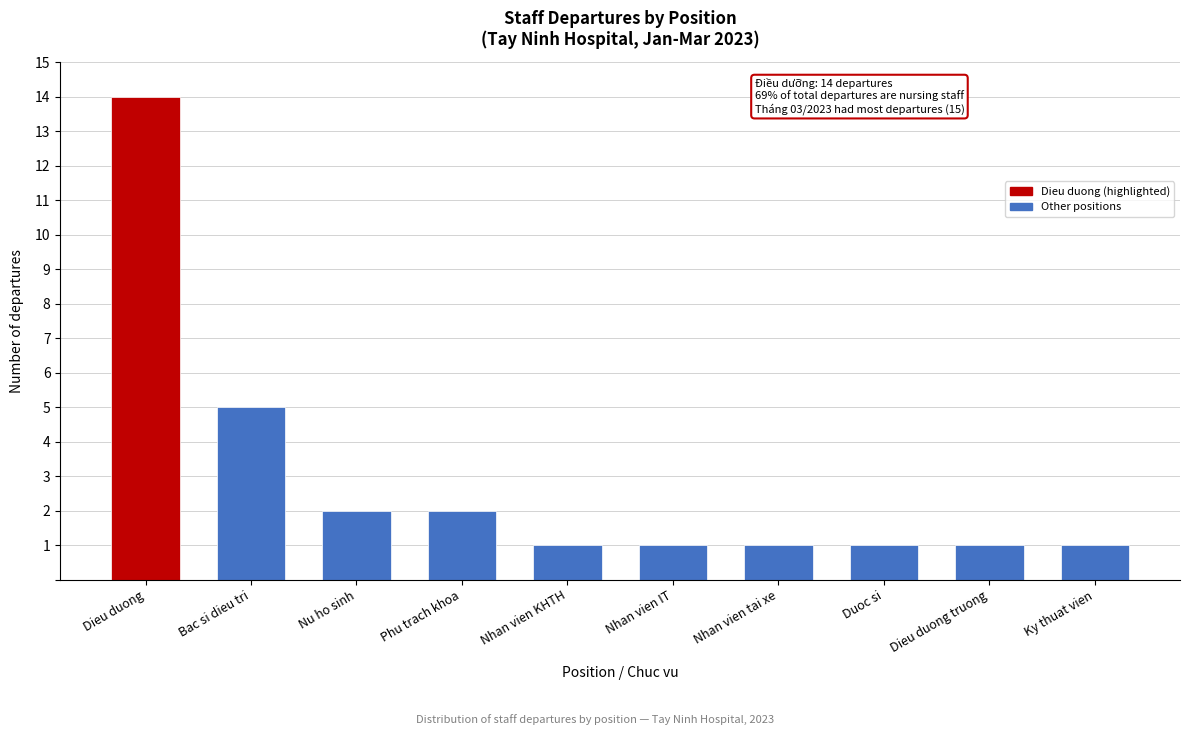

Reading left to right, transcribe all the data shown in this chart.

Dieu duong=14	Bac si dieu tri=5	Nu ho sinh=2	Phu trach khoa=2	Nhan vien KHTH=1	Nhan vien IT=1	Nhan vien tai xe=1	Duoc si=1	Dieu duong truong=1	Ky thuat vien=1